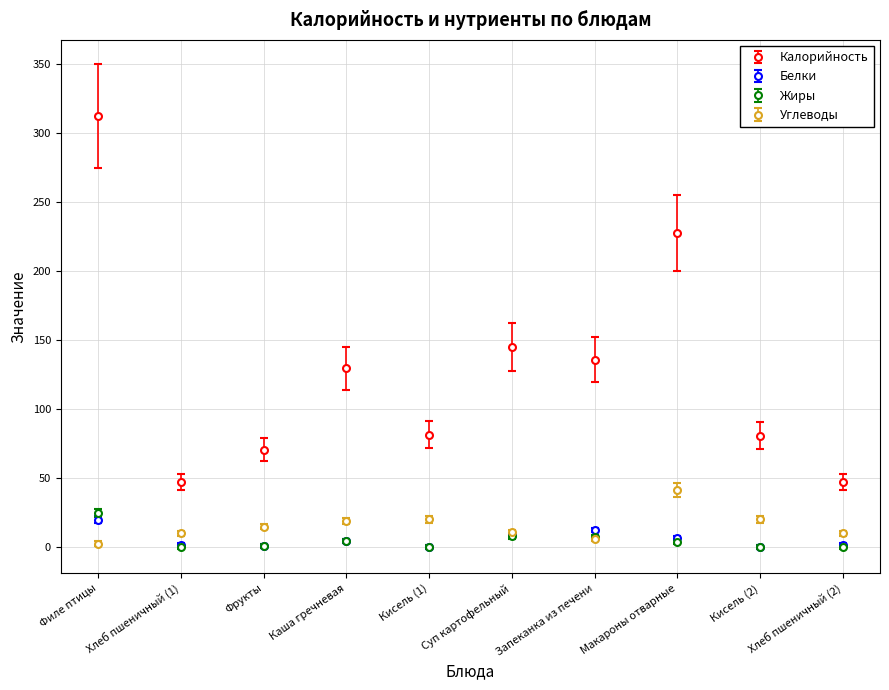

Where is the first local maximum for Калорийность?

Каша гречневая